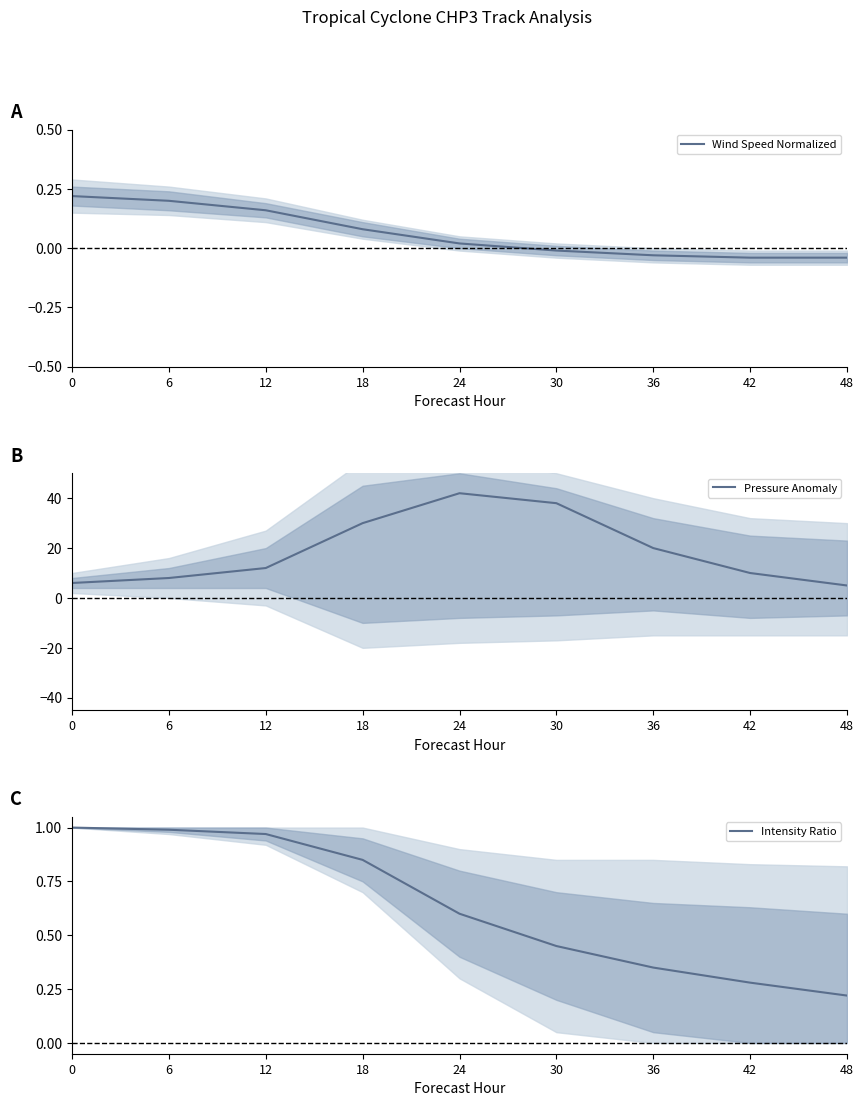

The value of Wind Speed Normalized at 18 is 0.1. True or false?

True